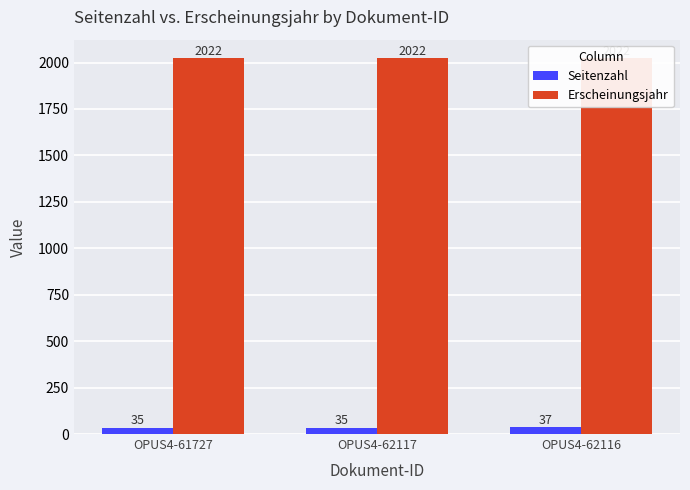

What is the maximum value for Erscheinungsjahr?

2022